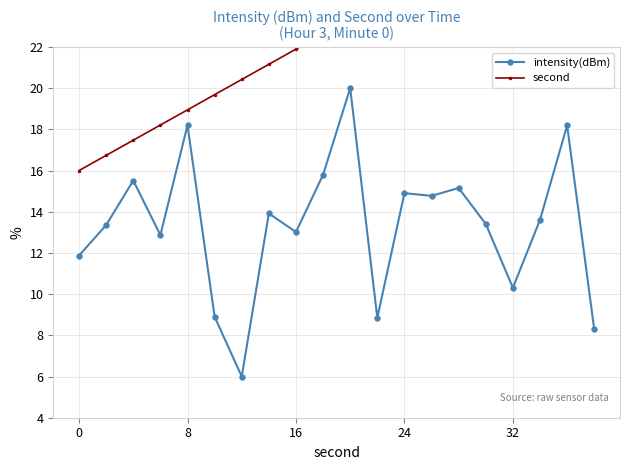

What value does the intensity(dBm) series have at 8?

18.2